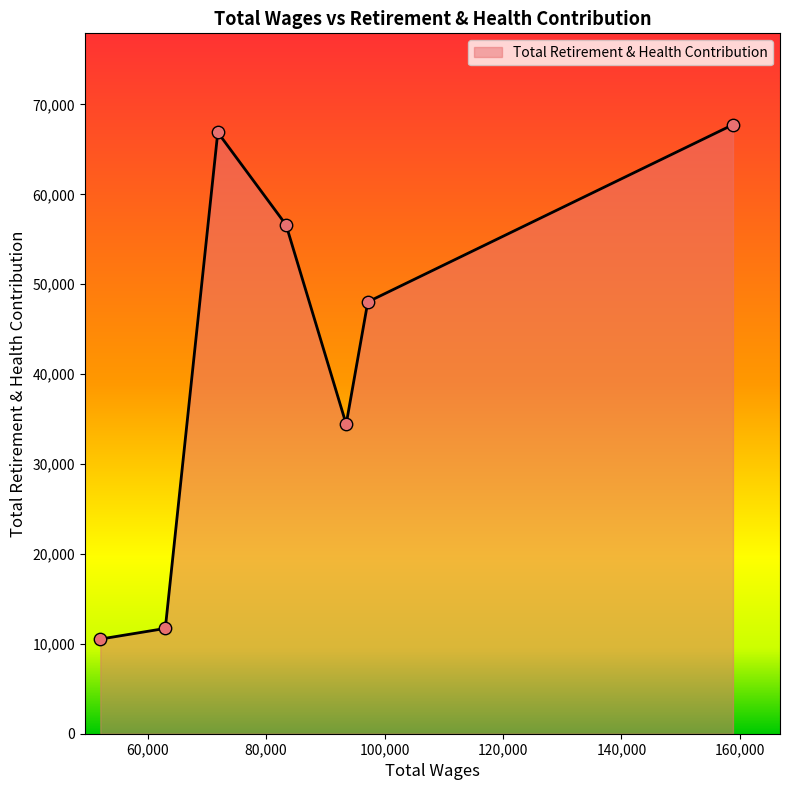

What is the smallest value displayed?

10526